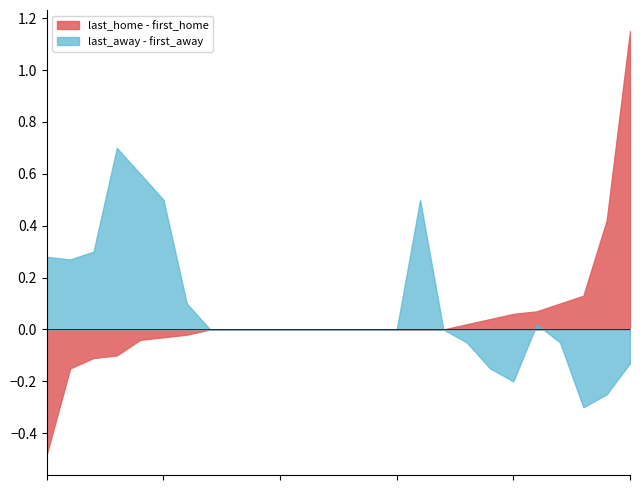

Which series has the largest range (max minus min)?

last_home - first_home